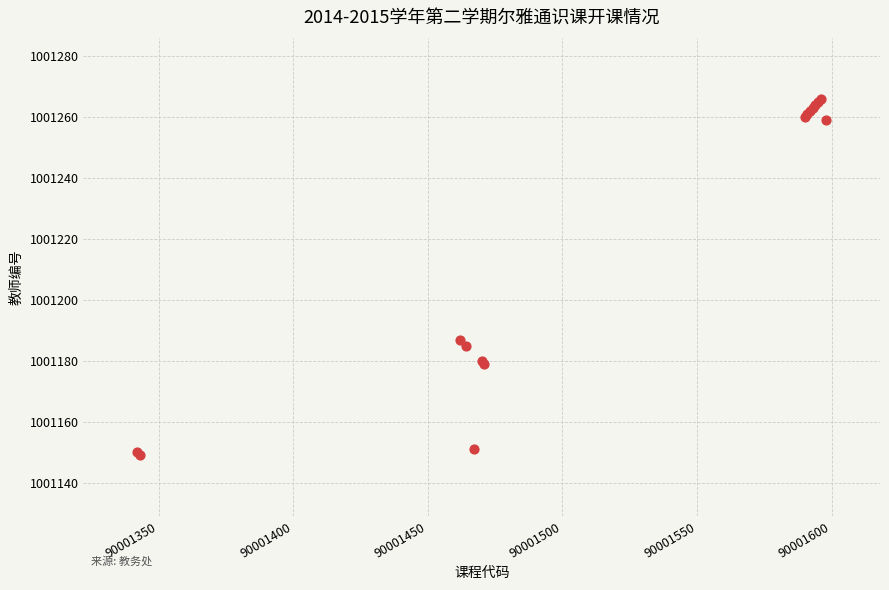

What Y value in the scatter plot is closest to 1001207?

1001187